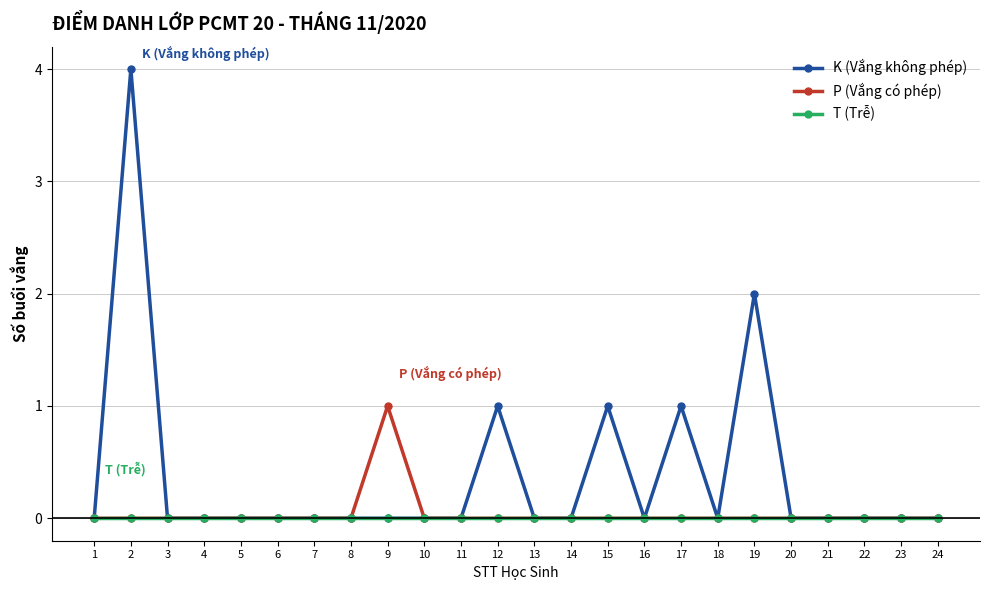

Which series has the largest total across all categories?

K (Vắng không phép)